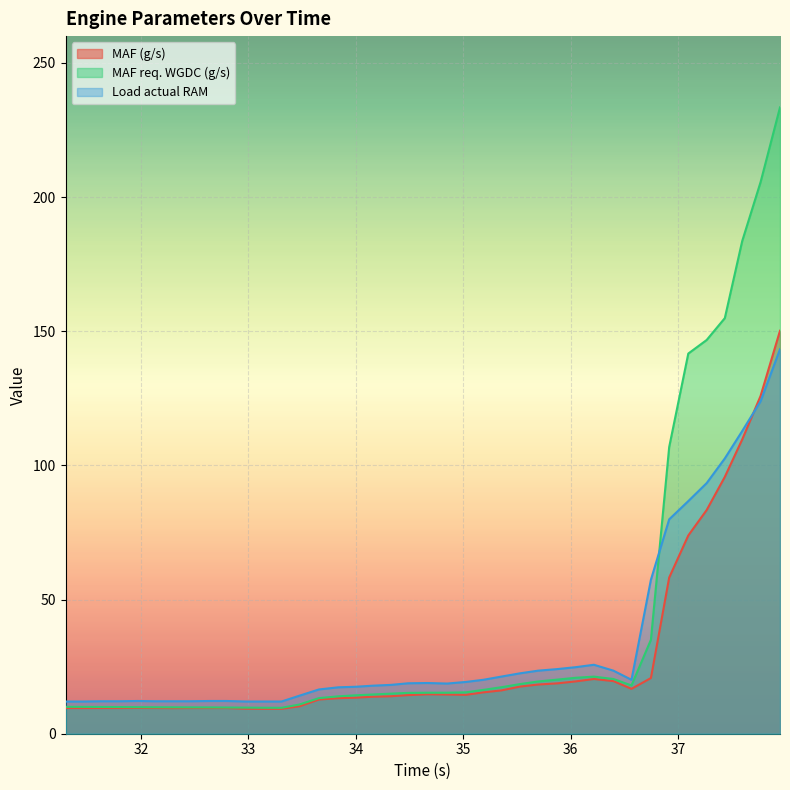

Which series has the widest spread of values?

MAF req. WGDC (g/s)